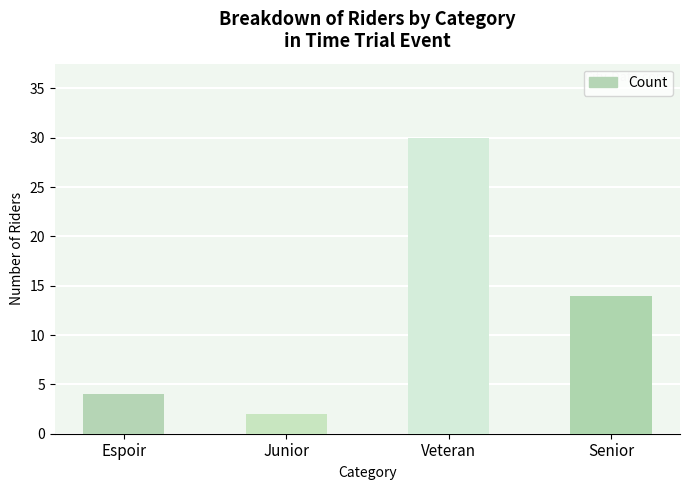

Read the value at Veteran, to the nearest 10.

30